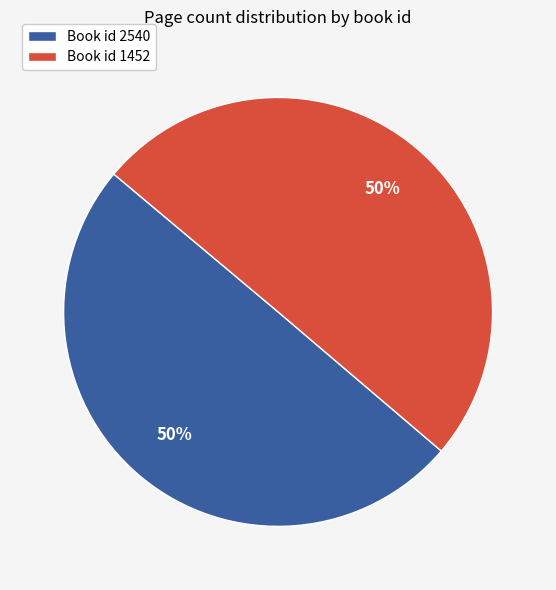

To the nearest percent, what percentage of the pie is Book id 1452?

50%